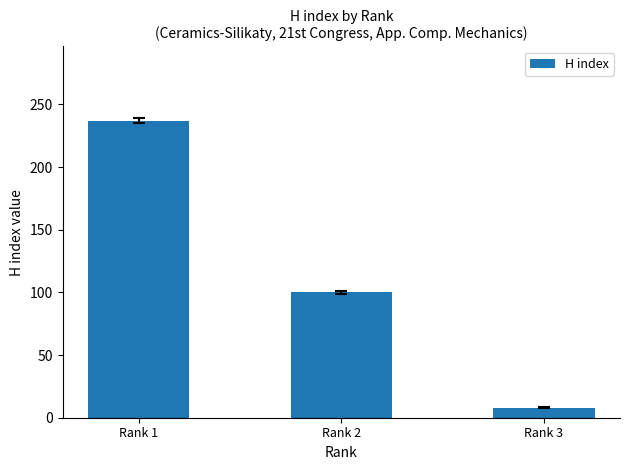

What is the greatest value displayed?

237